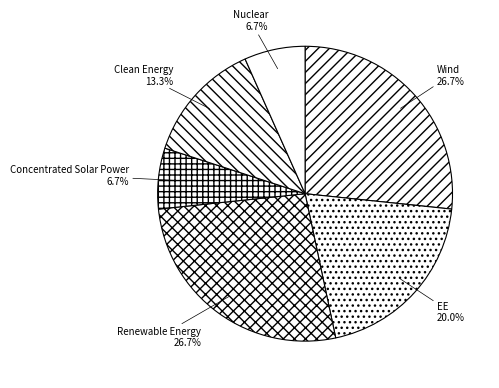

What percentage is the Renewable Energy slice, to the nearest percent?

27%